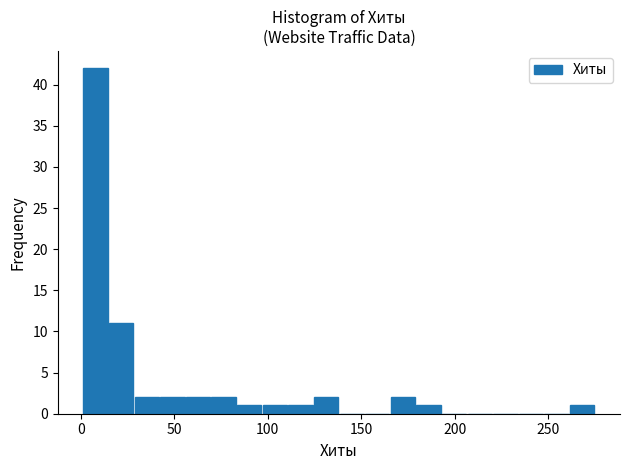

Read against the x-axis, roughly where is the centre of the tallest bar?

10